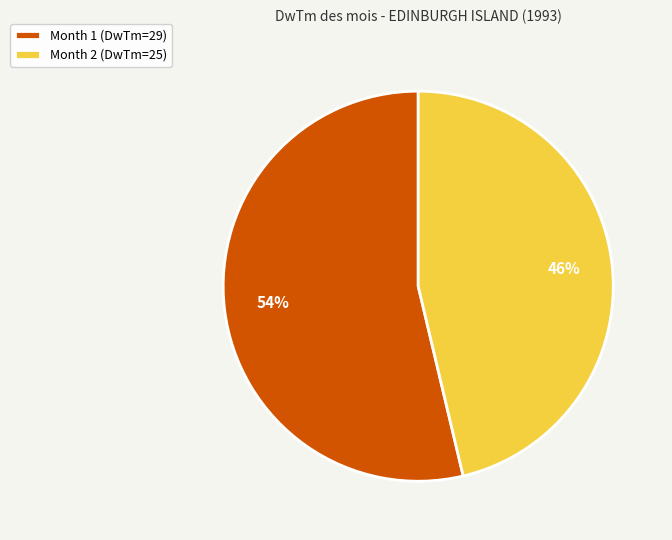

Is it true that Month 2 is 34% of the pie?

False